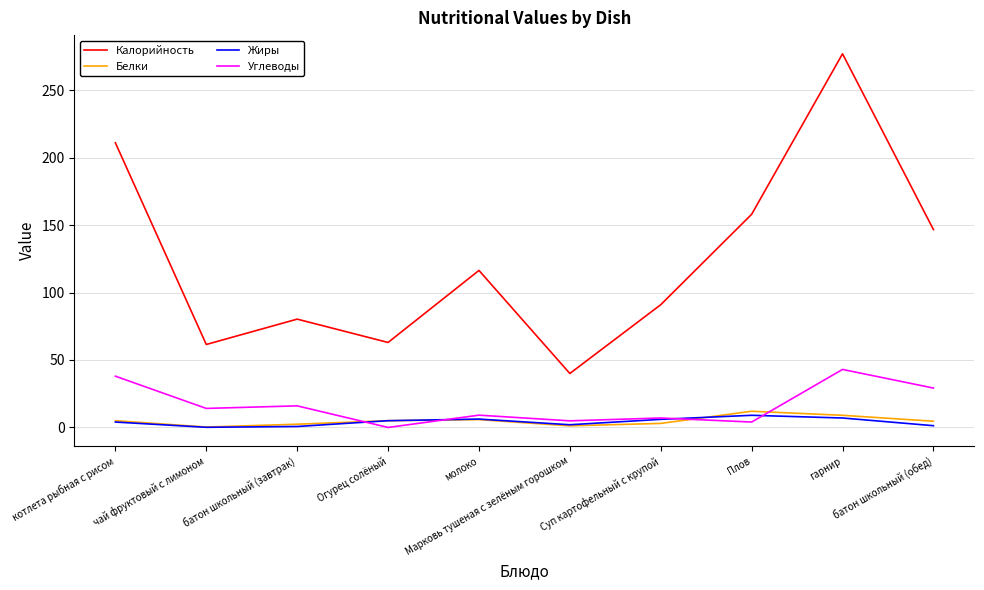

List the series in order of their peak value, highest first.

Калорийность, Углеводы, Белки, Жиры